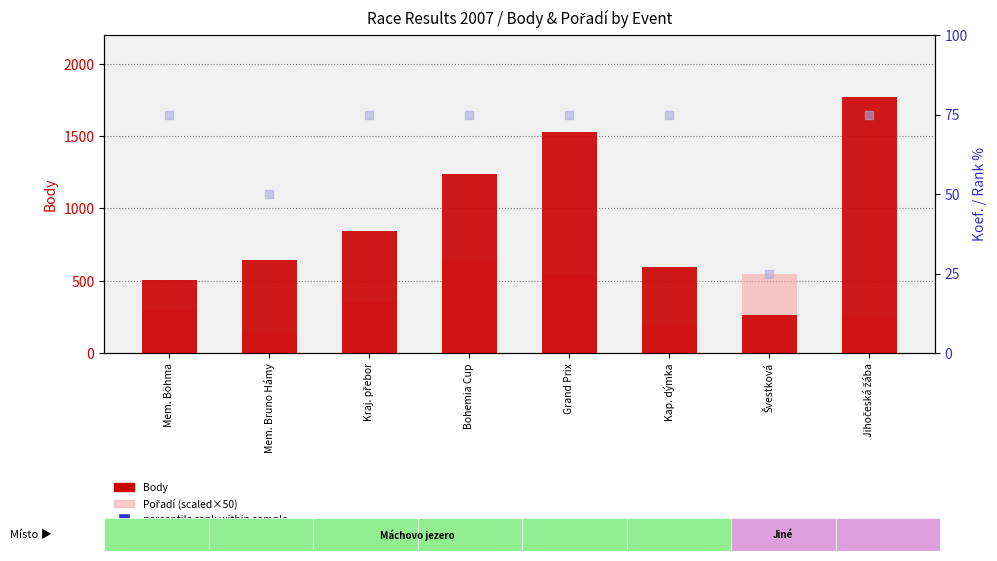

Is the value of Body at Grand Prix greater than the value of rank, Koef. group at Grand Prix?

Yes